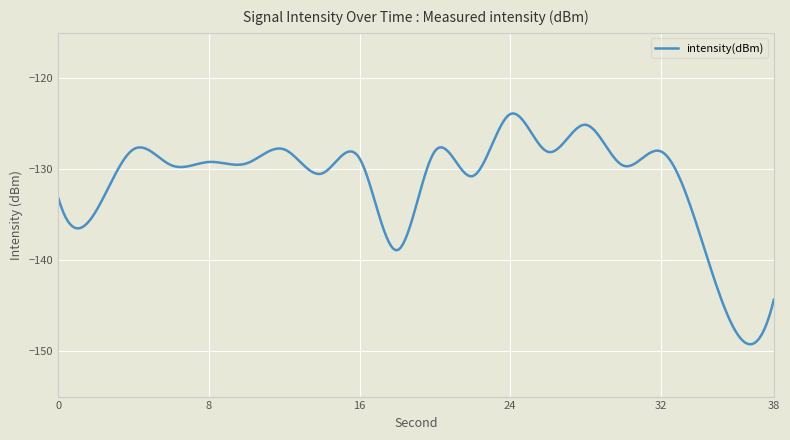

What is the difference between the maximum and minimum values?

25.4